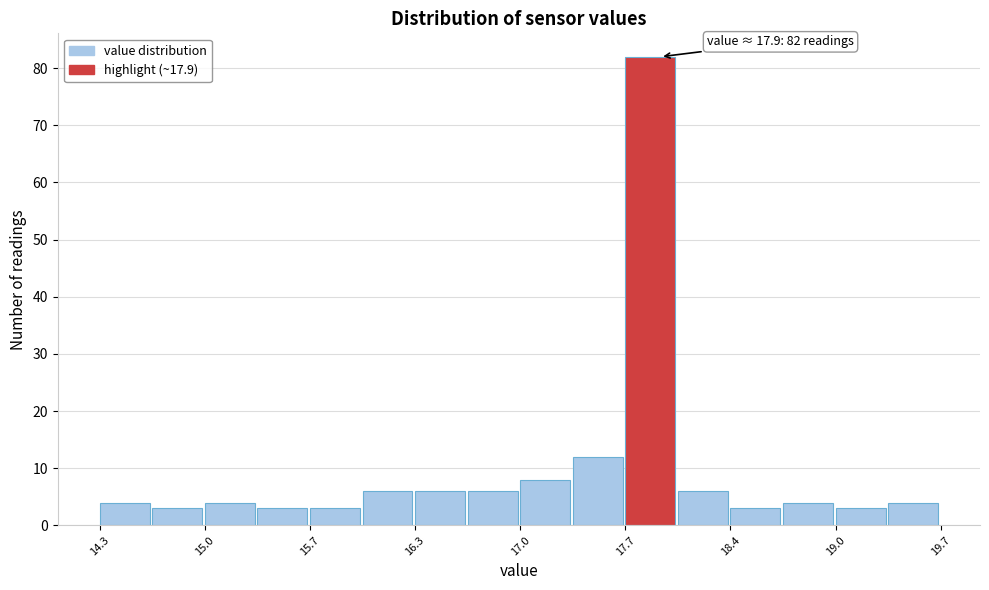

Read against the x-axis, roughly where is the centre of the tallest bar?

17.8